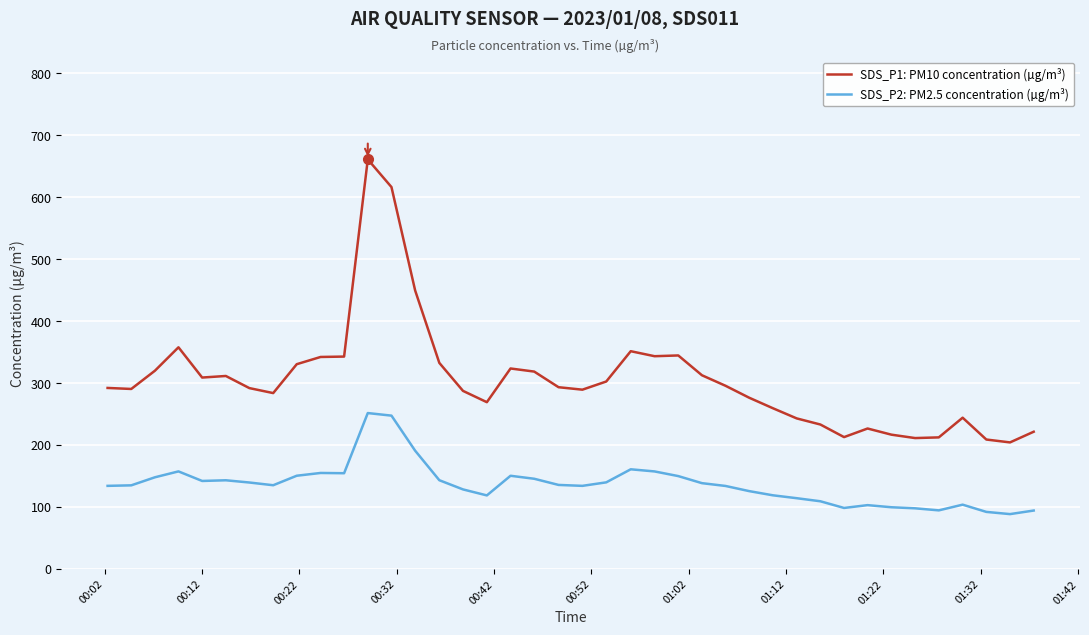

What are all the series names shown in the legend?

SDS_P1: PM10 concentration (µg/m³), SDS_P2: PM2.5 concentration (µg/m³)